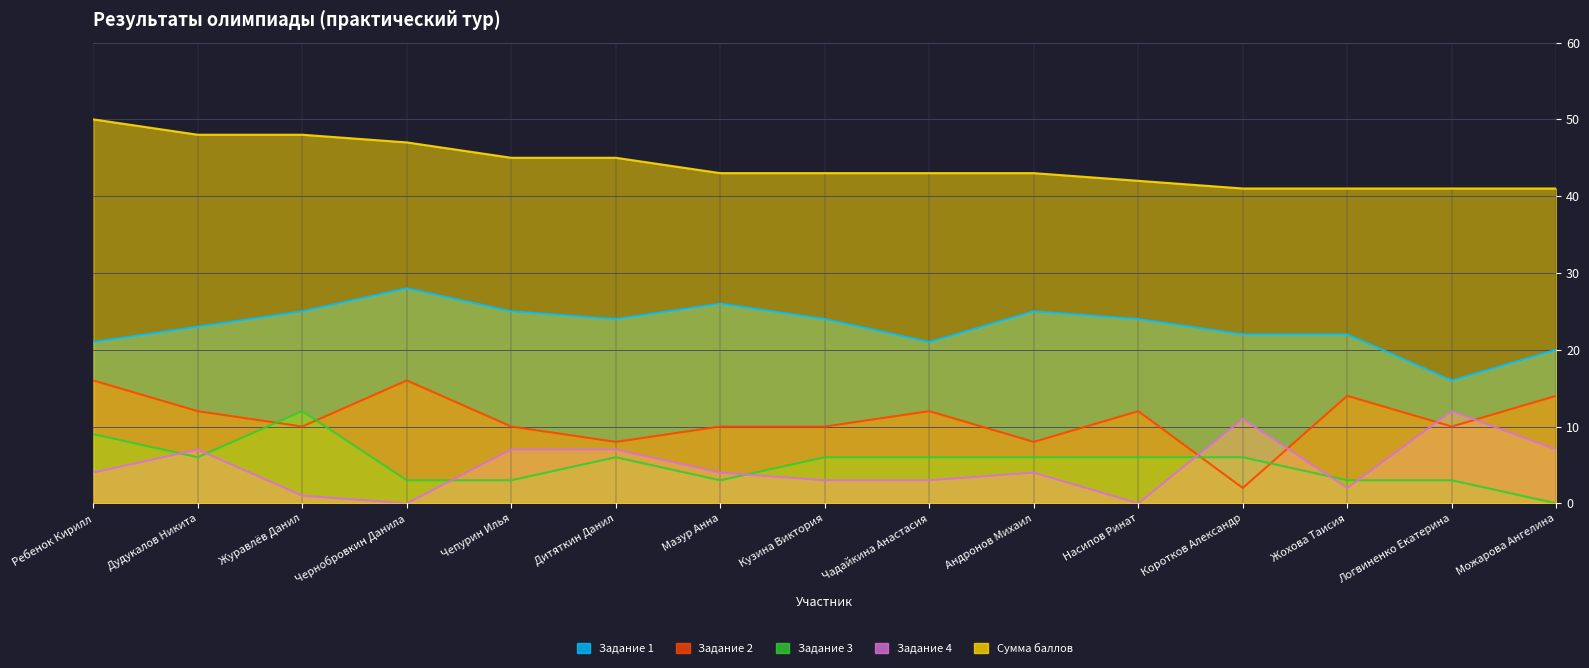

Which series ends up on top after the final intersection of Задание 3 and Задание 4?

Задание 4